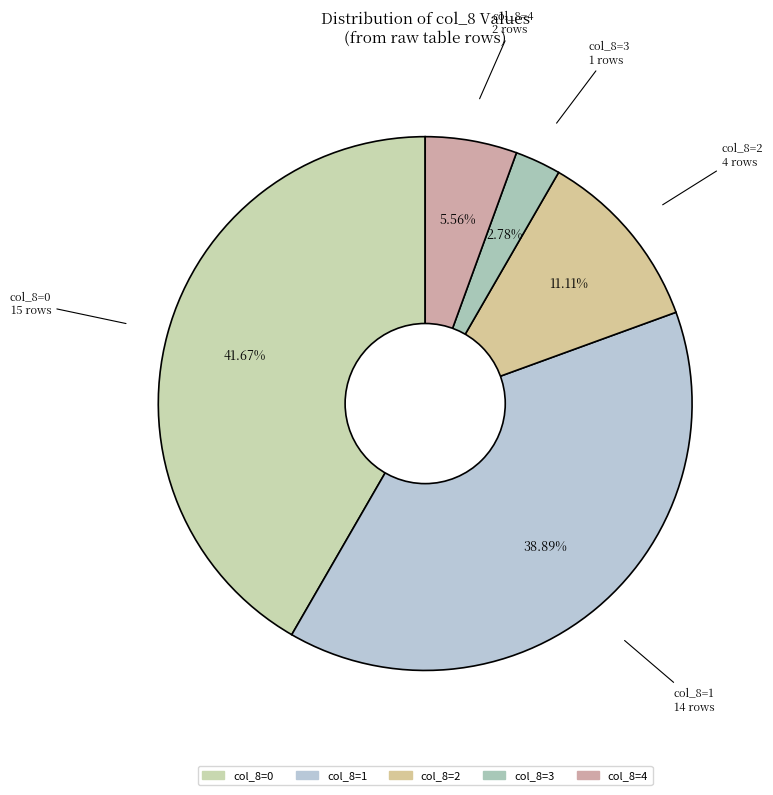

Is col_8=2 the majority of the pie?

No